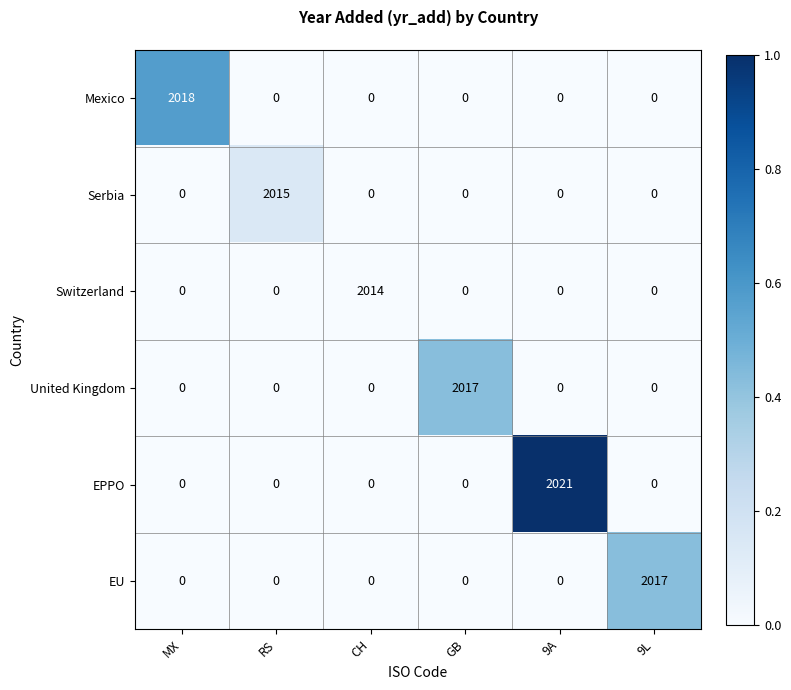

What is the difference between the highest and lowest values at RS?

2015